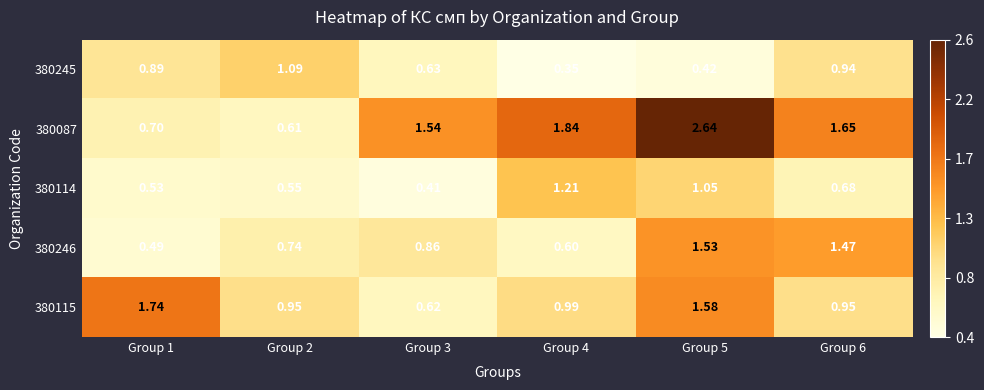

Rank the series by their maximum value, from lowest to highest.

380245, 380114, 380246, 380115, 380087